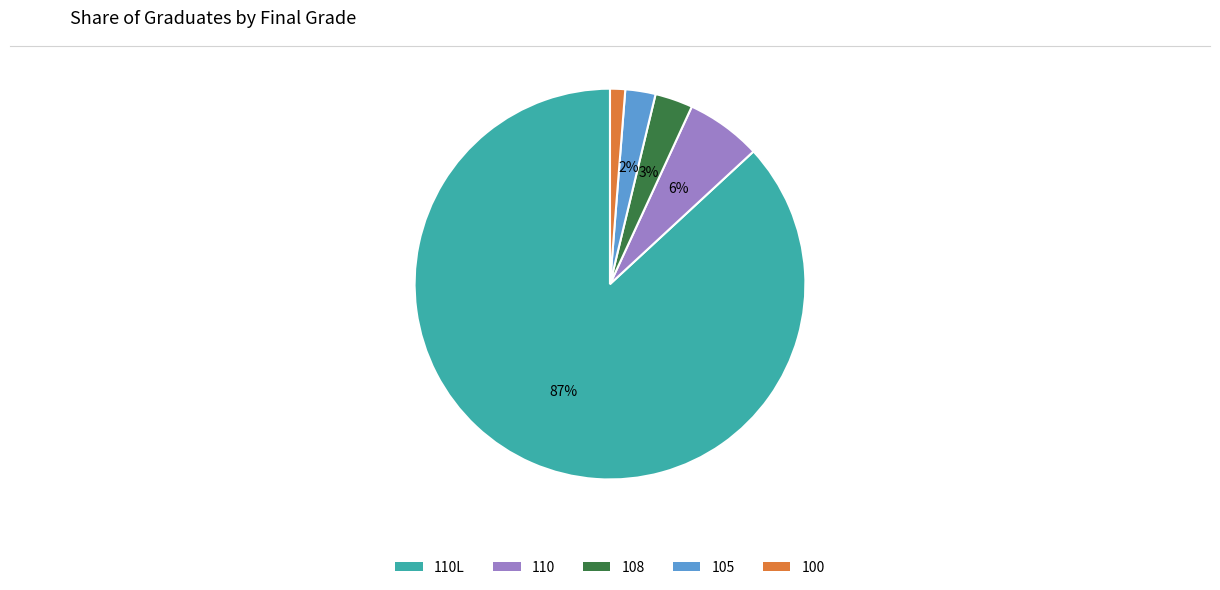

To the nearest percent, what is the average slice percentage?

20%